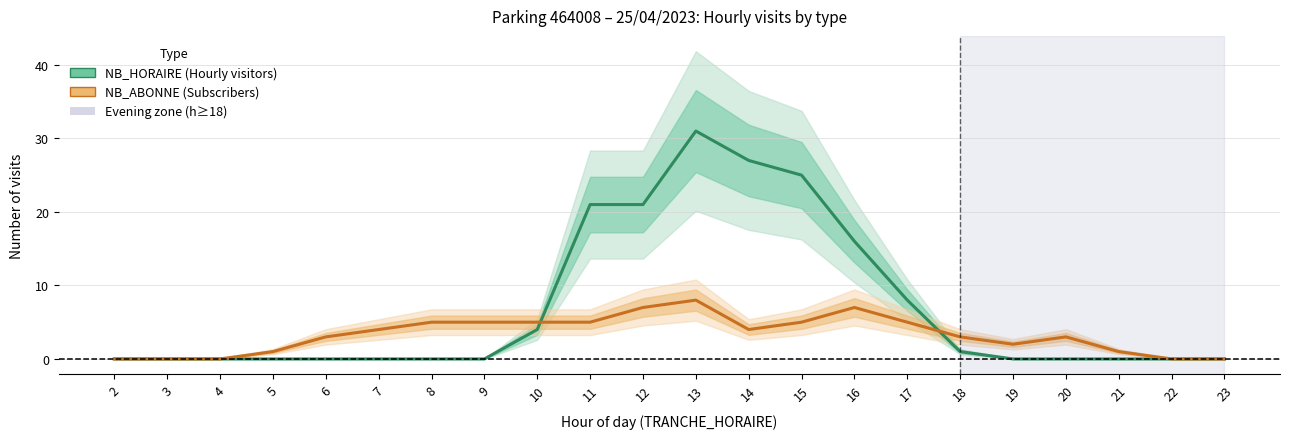

What are all the series names shown in the legend?

NB_HORAIRE, NB_ABONNE